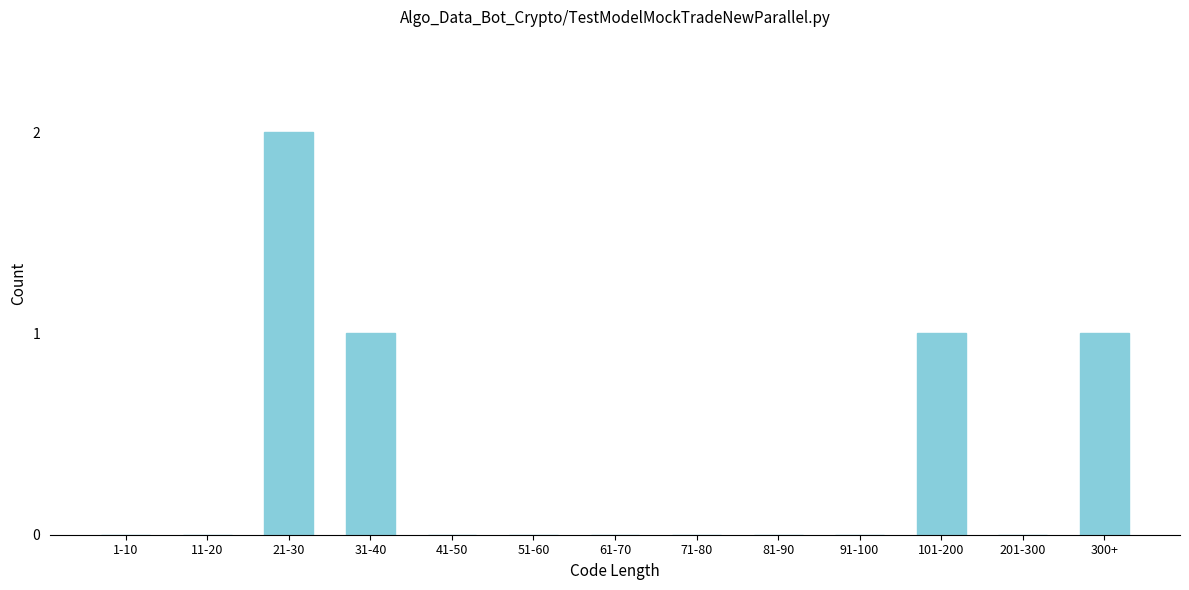

Reading left to right, transcribe all the data shown in this chart.

1-10=0	11-20=0	21-30=2	31-40=1	41-50=0	51-60=0	61-70=0	71-80=0	81-90=0	91-100=0	101-200=1	201-300=0	300+=1